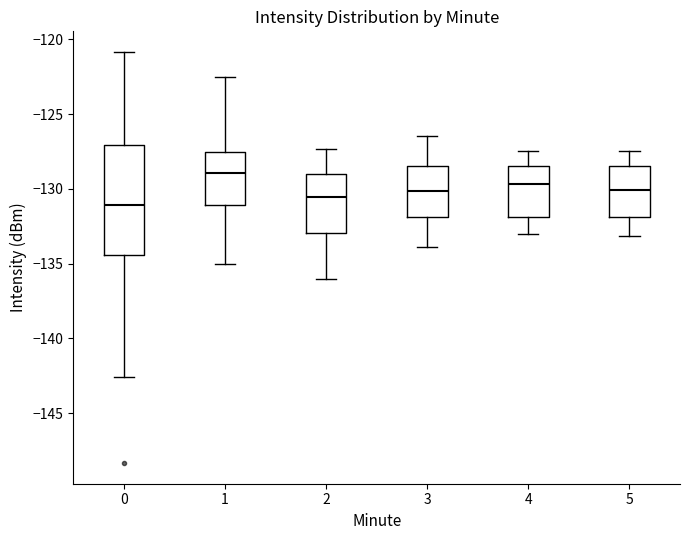

Reading left to right, read every box against the y-axis: the position of its median line, the range the box covers, and the ends of its whiskers. The values are not printed on the chart, so give them approximately, as read against the axis.

0: median -131.0, box -134.5 to -127.0, whiskers -142.5 to -121.0
1: median -129.0, box -131.0 to -127.5, whiskers -135.0 to -122.5
2: median -130.5, box -133.0 to -129.0, whiskers -136.0 to -127.5
3: median -130.0, box -132.0 to -128.5, whiskers -134.0 to -126.5
4: median -129.5, box -132.0 to -128.5, whiskers -133.0 to -127.5
5: median -130.0, box -132.0 to -128.5, whiskers -133.0 to -127.5